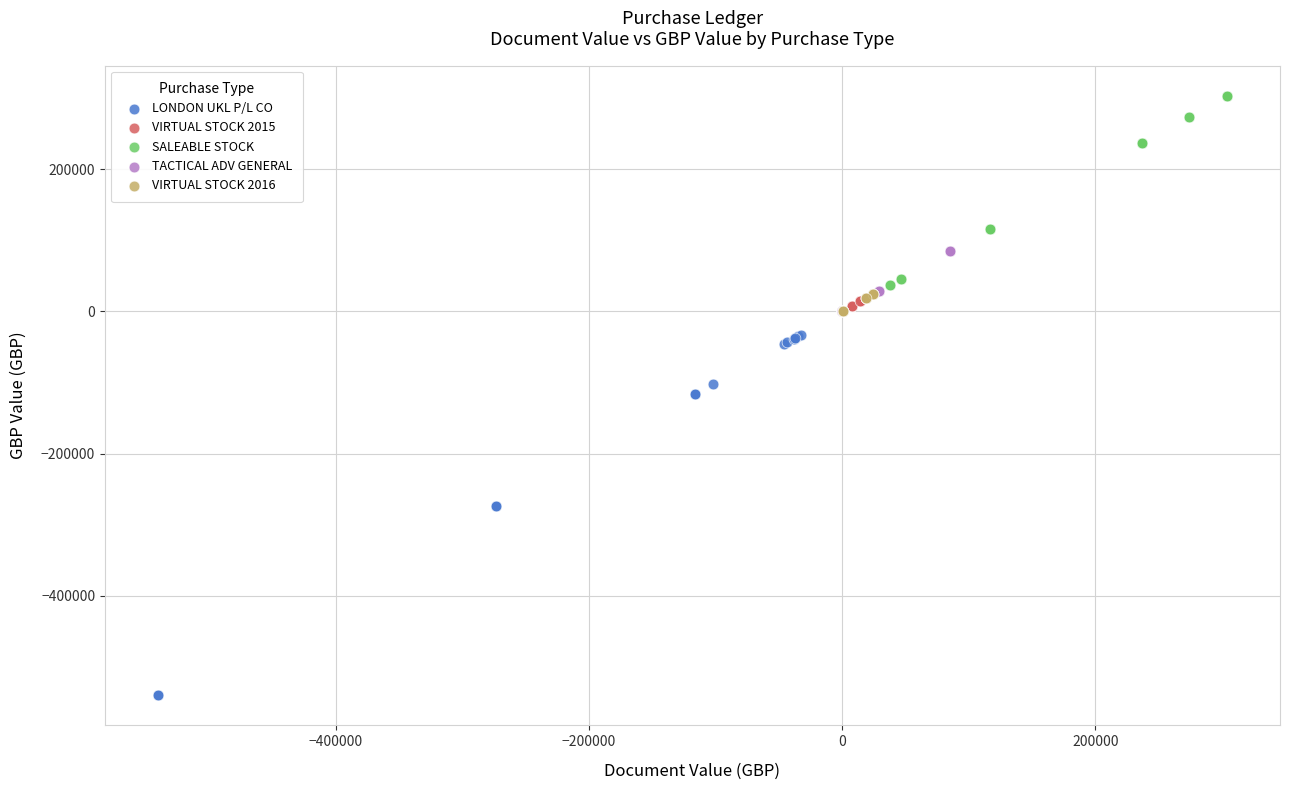

Which series has the largest Y range (max minus min)?

LONDON UKL P/L CO